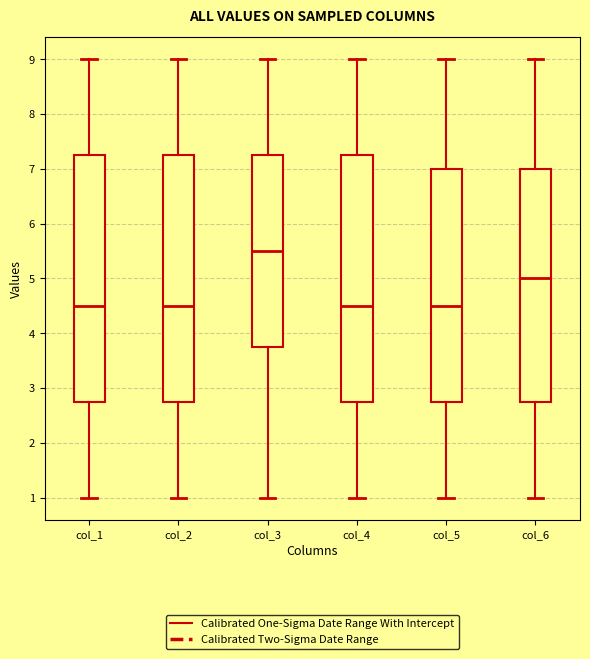

Where does the median line of the box for col_6 sit on the y-axis? The values are not printed on the chart, so give them approximately, as read against the axis.

5.0